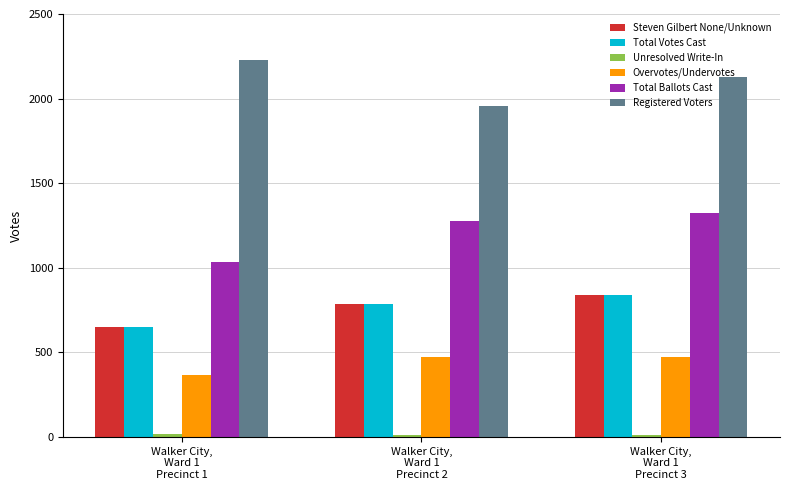

What is the label of the 2nd bar from the left?

Walker City,
Ward 1
Precinct 2